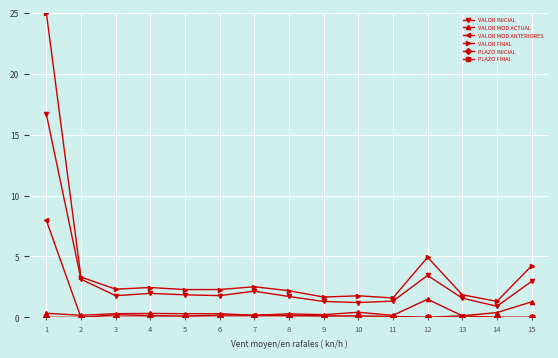

What is the greatest value displayed?

25.0